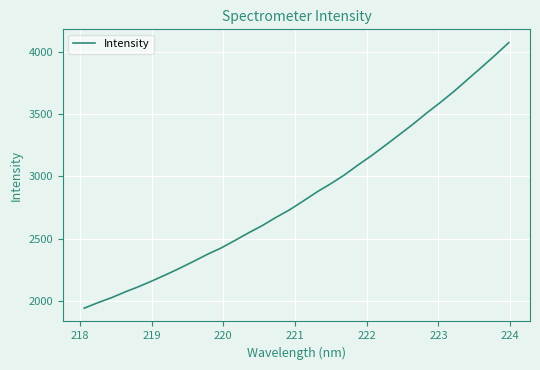

True or false: there are more than 2 points higher than both neighbors.

False